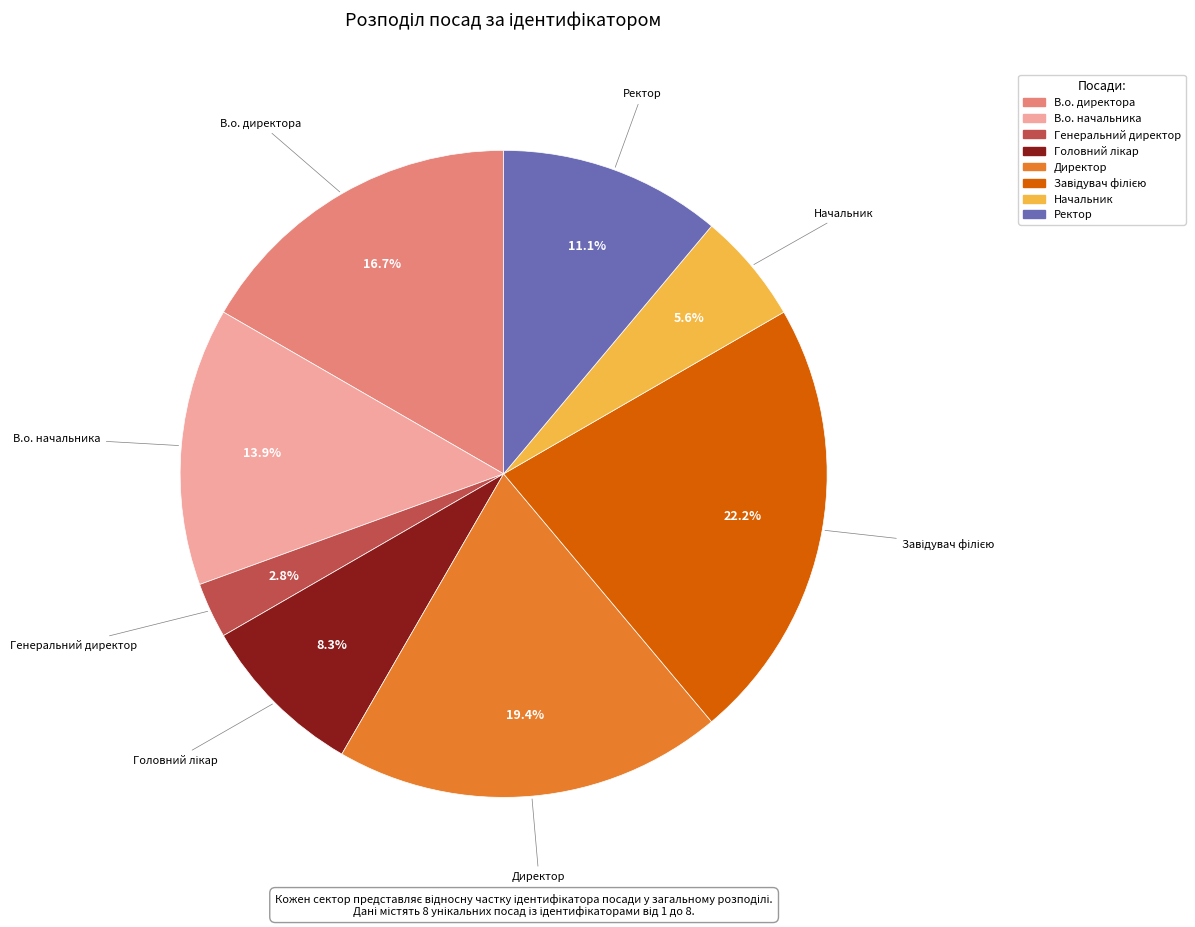

Between Ректор and Начальник, which is larger?

Ректор